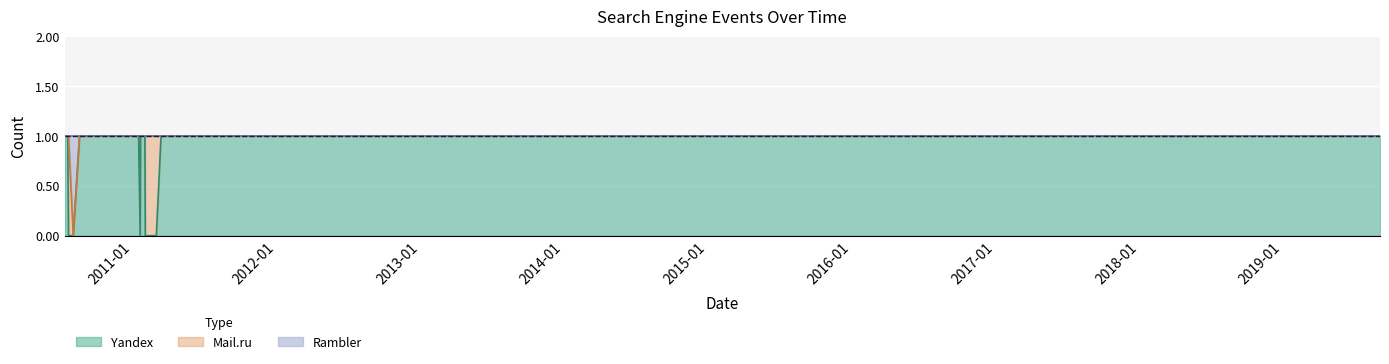

What are all the series names shown in the legend?

Yandex, Mail.ru, Rambler